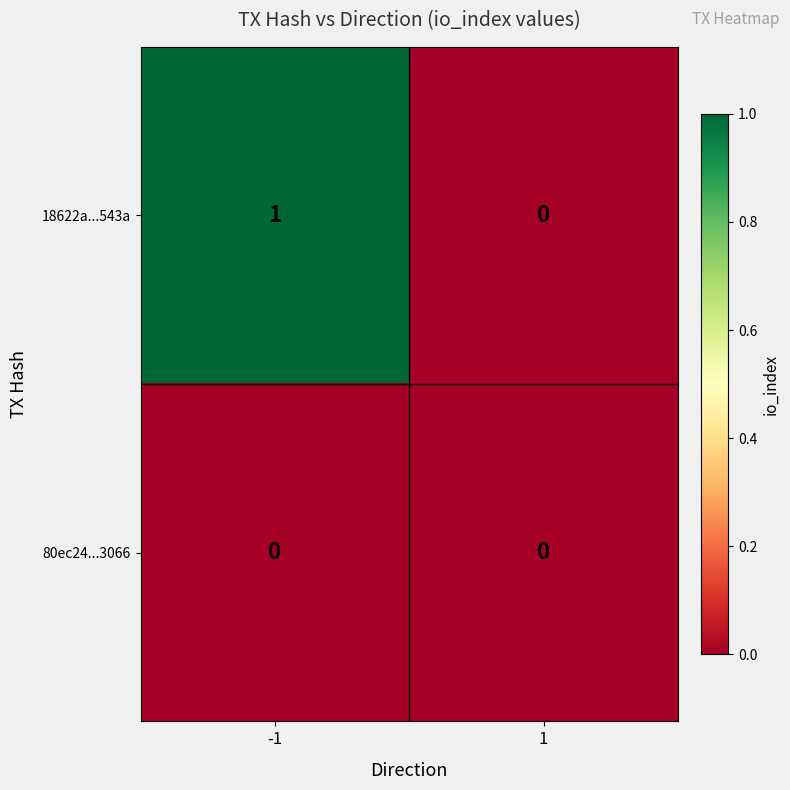

Reading left to right, what are all the values shown in this chart?

18622a...543a: 1	0
80ec24...3066: 0	0